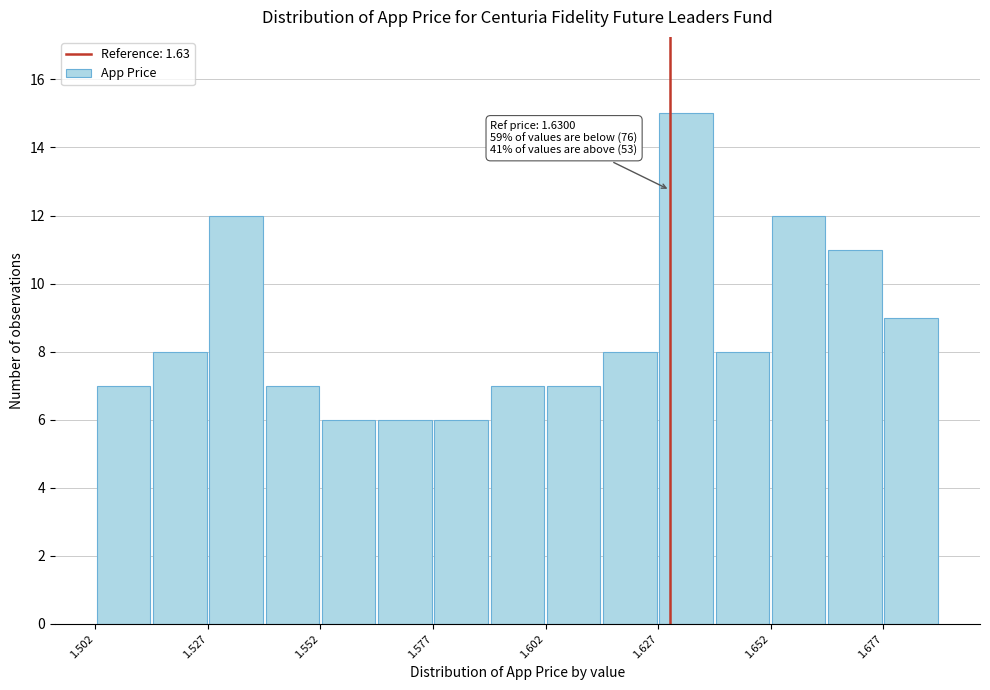

Around what value on the x-axis is the tallest bar? Give the approximate position of its centre, as read against the axis.

1.635